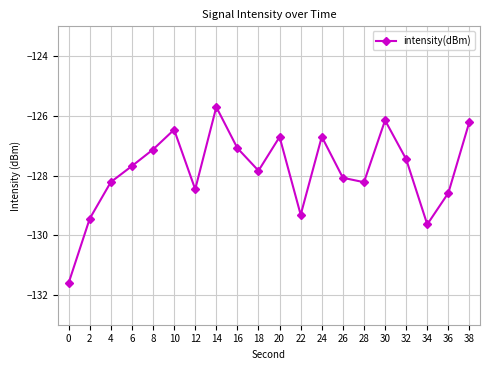

What is the value of the 17th point from the left?

-127.5